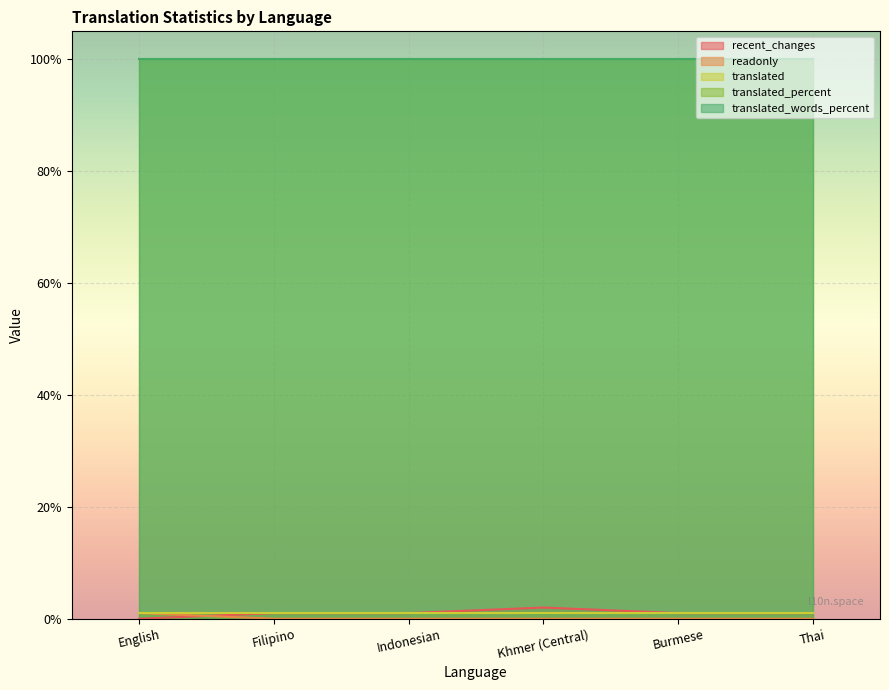

Which category has the lowest value across all series?

English